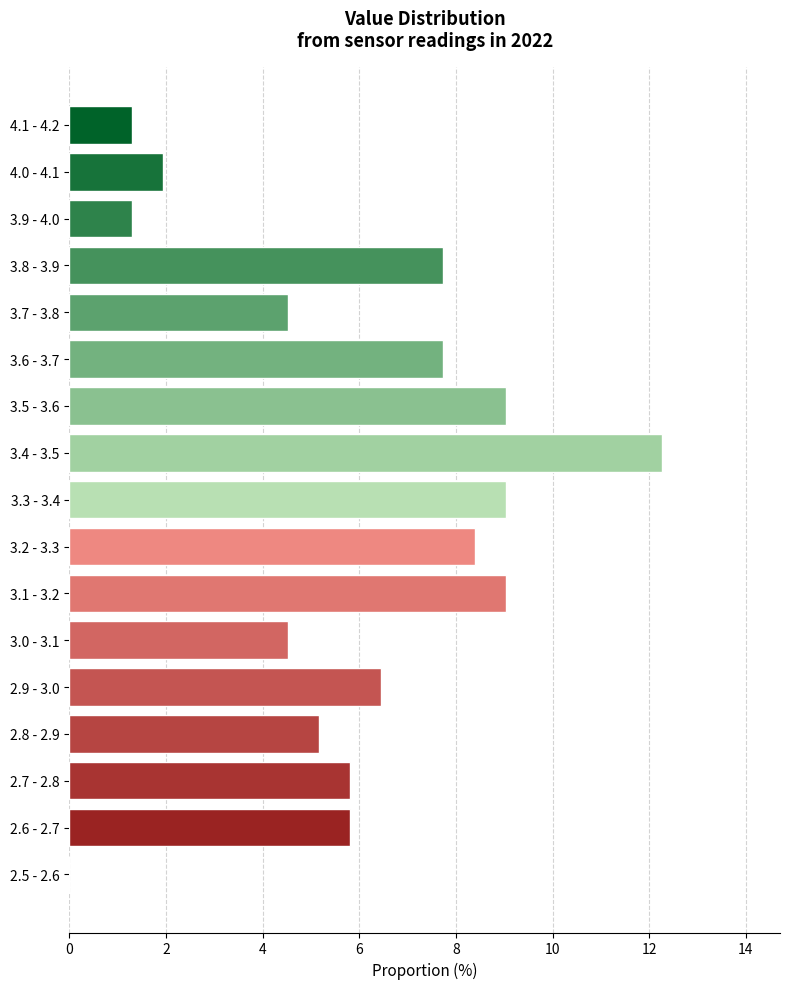

Reading bottom to top, extract all data points from this chart.

2.5 - 2.6=0.0	2.6 - 2.7=5.8	2.7 - 2.8=5.8	2.8 - 2.9=5.2	2.9 - 3.0=6.5	3.0 - 3.1=4.5	3.1 - 3.2=9.0	3.2 - 3.3=8.4	3.3 - 3.4=9.0	3.4 - 3.5=12.3	3.5 - 3.6=9.0	3.6 - 3.7=7.7	3.7 - 3.8=4.5	3.8 - 3.9=7.7	3.9 - 4.0=1.3	4.0 - 4.1=1.9	4.1 - 4.2=1.3